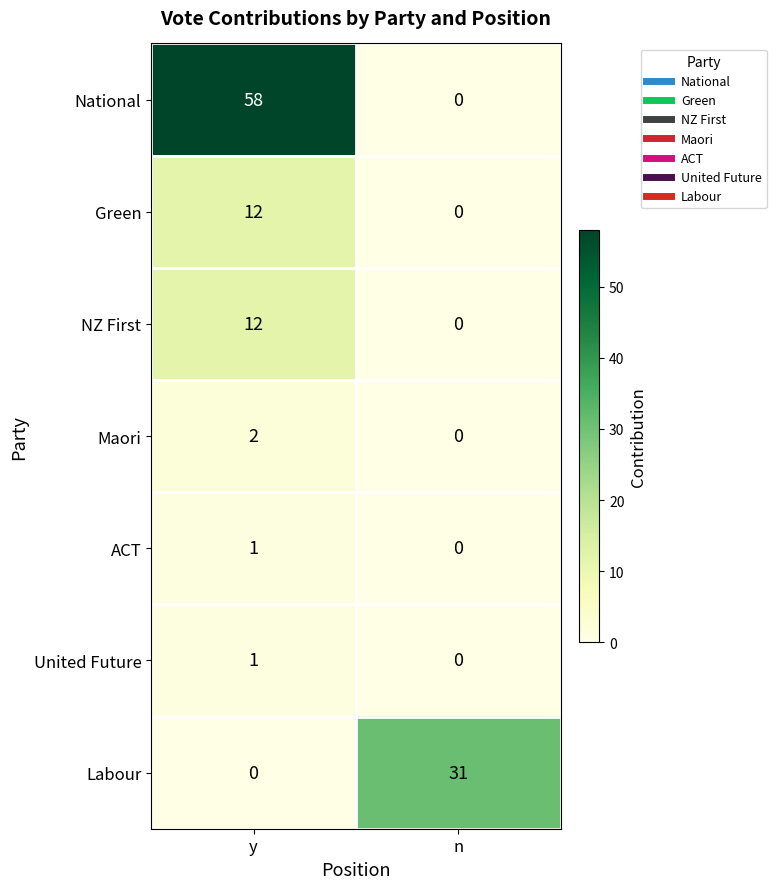

How many categories are shown in the chart?

2